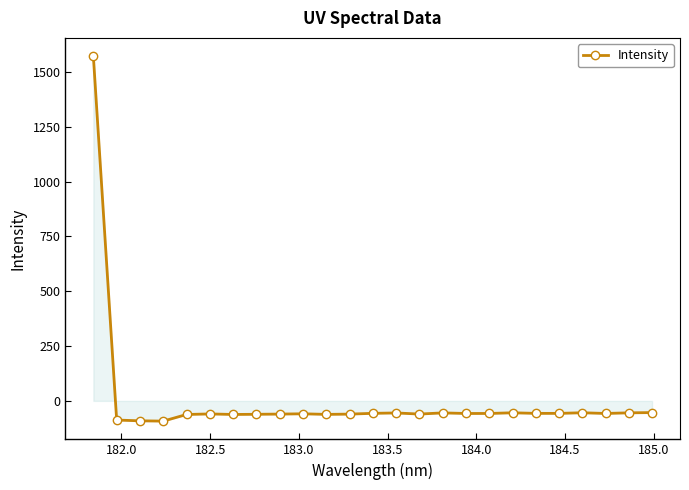

How many lines are shown in the chart?

1